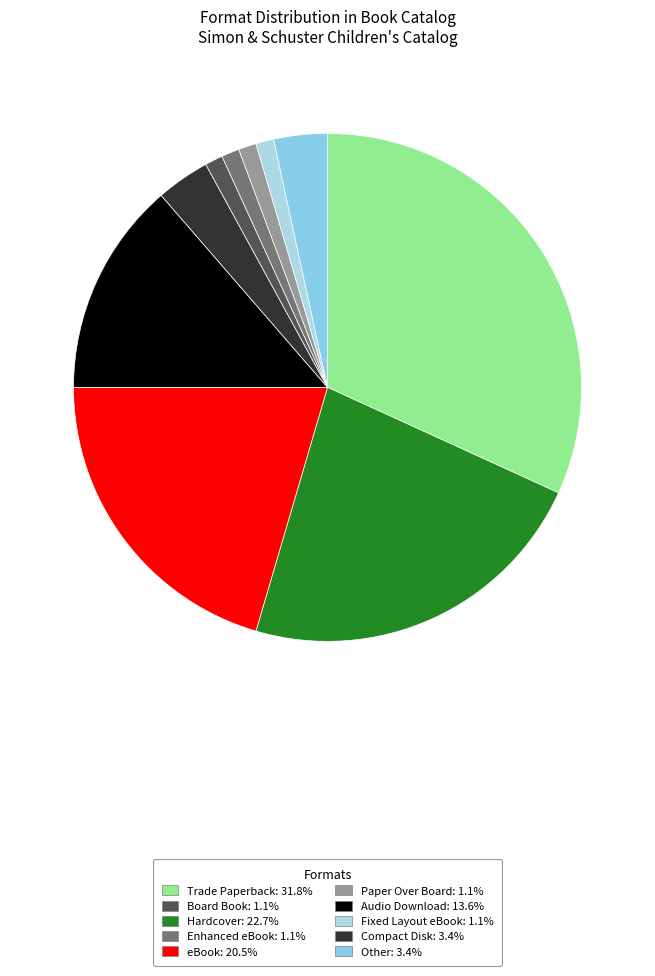

Count the number of slices in the pie.

10